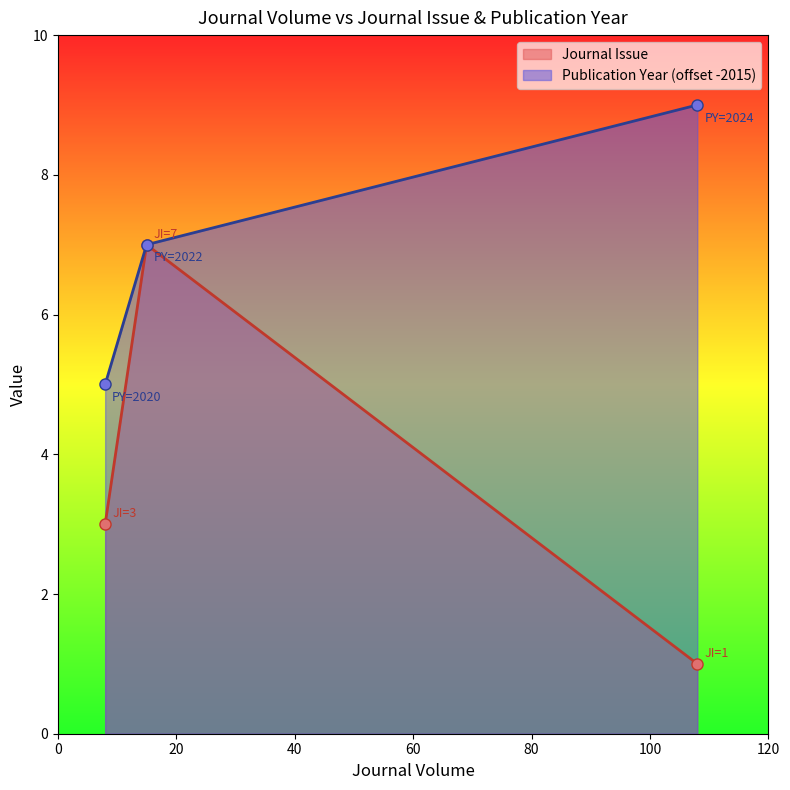

Is the value of Publication Year at 8 greater than the value of Journal Issue at 15?

No